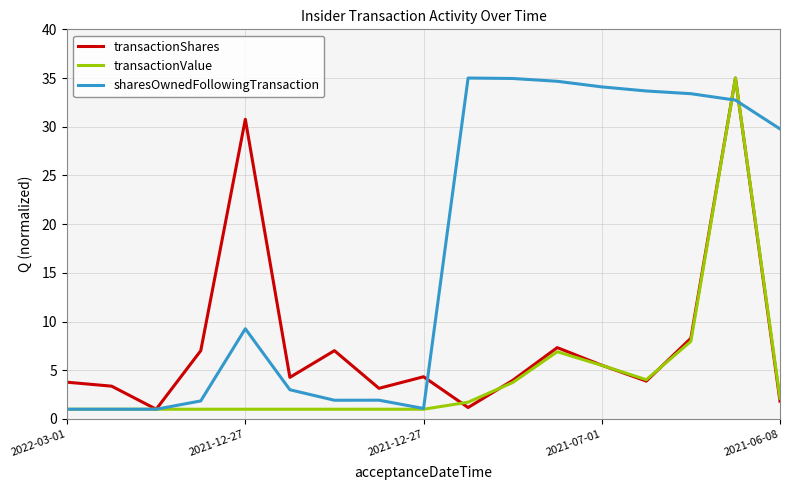

Does the chart display data point markers on the line(s)?

No